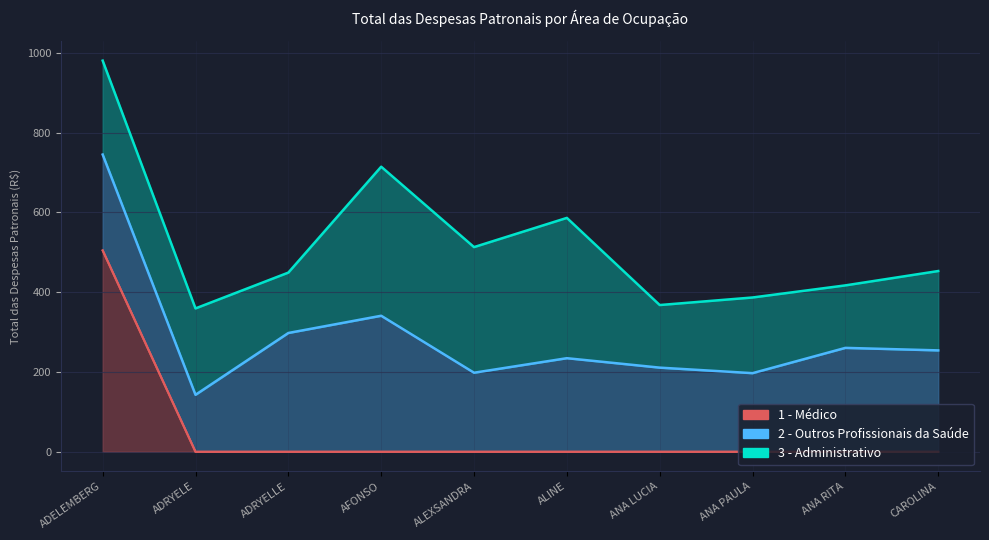

Does the chart display data point markers on the line(s)?

No